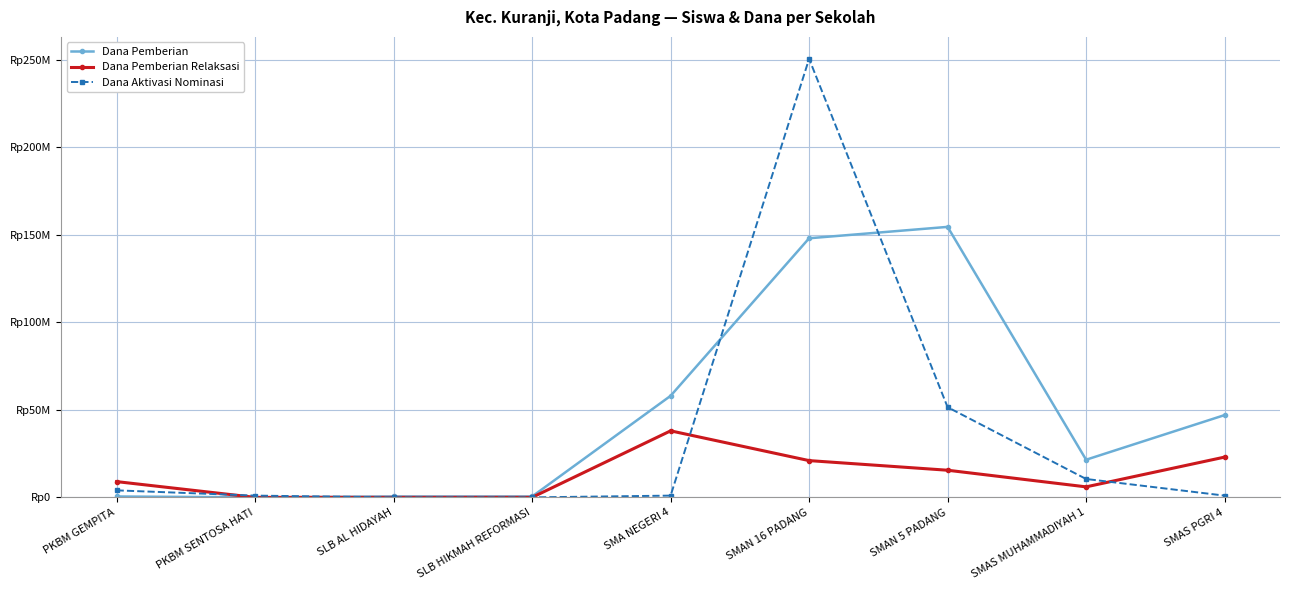

At which label does Dana Aktivasi Nominasi reach its minimum?

SLB AL HIDAYAH